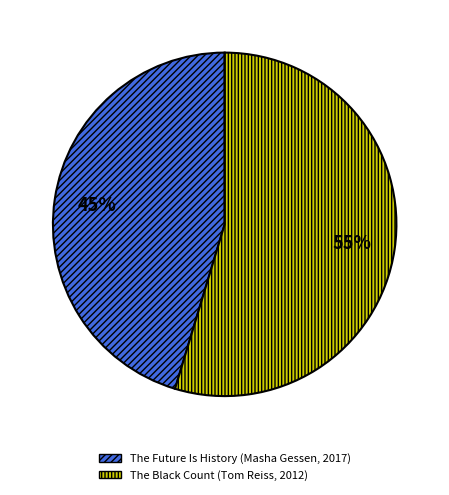

How many slices are in this pie chart?

2